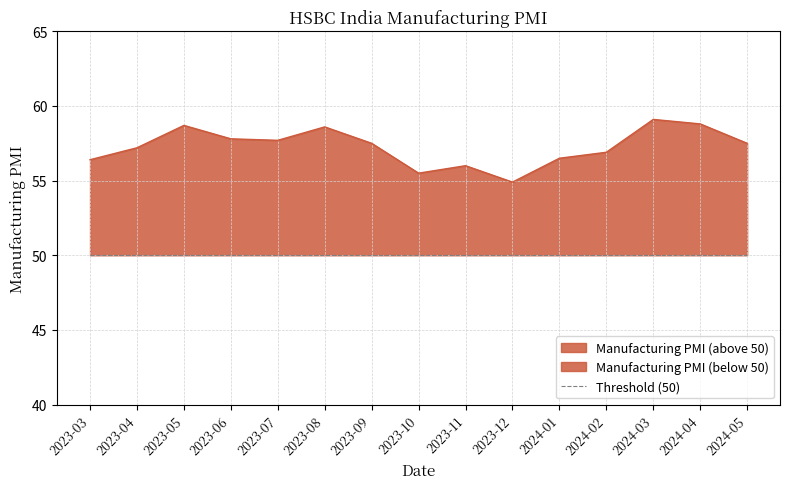

How many distinct data groups are displayed?

1